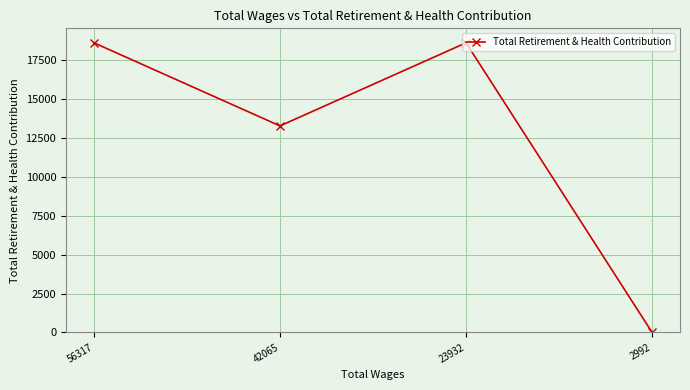

Which label corresponds to the smallest value in the chart?

2992